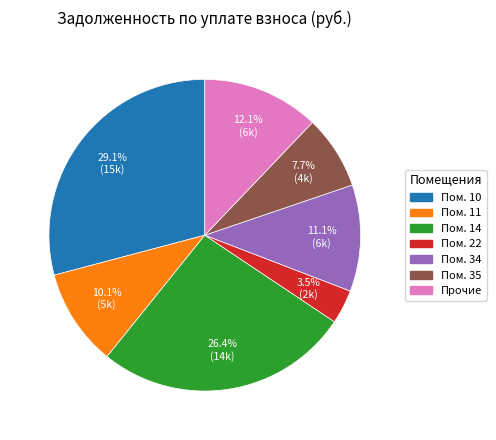

Is there a majority slice in this chart?

No